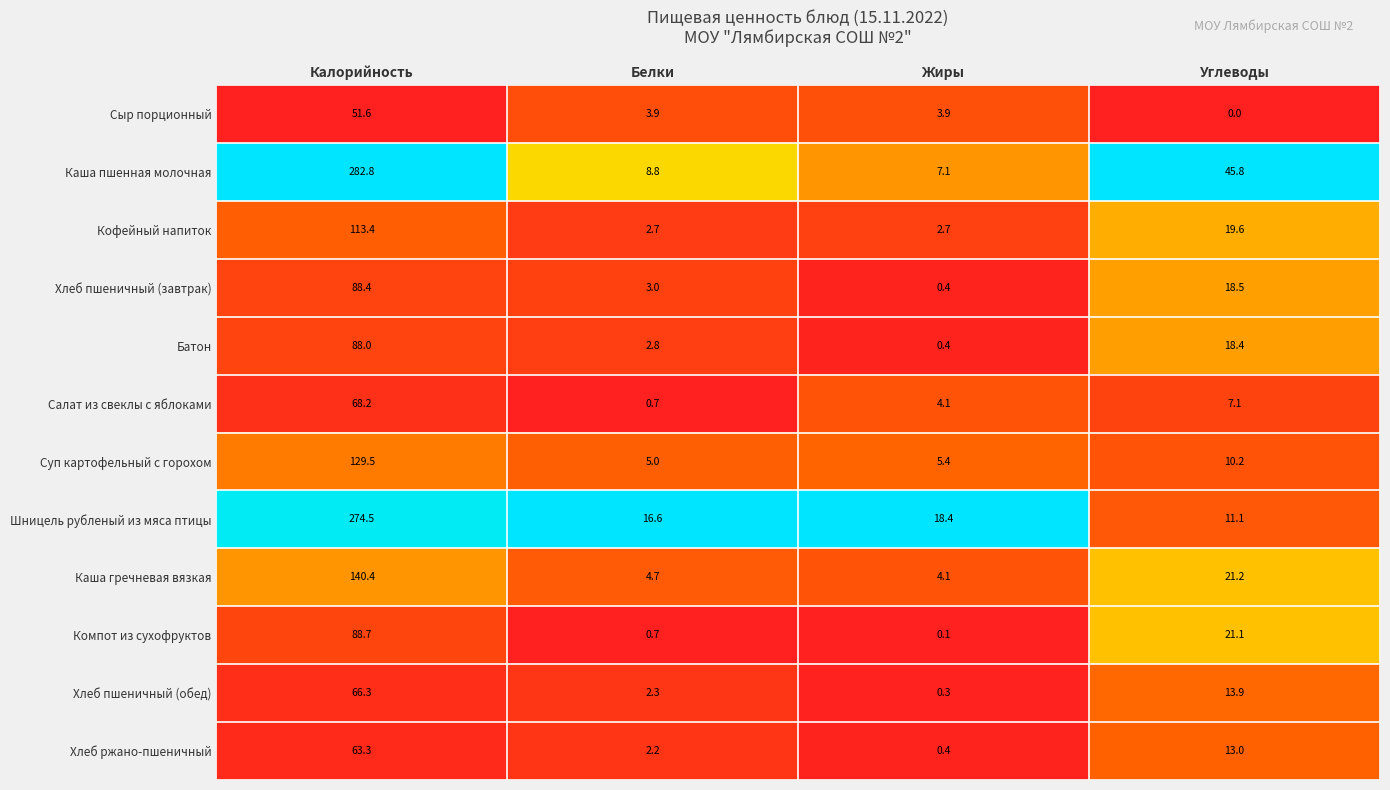

True or false: Салат из свеклы с яблоками has a value of 4.1 at Жиры.

True